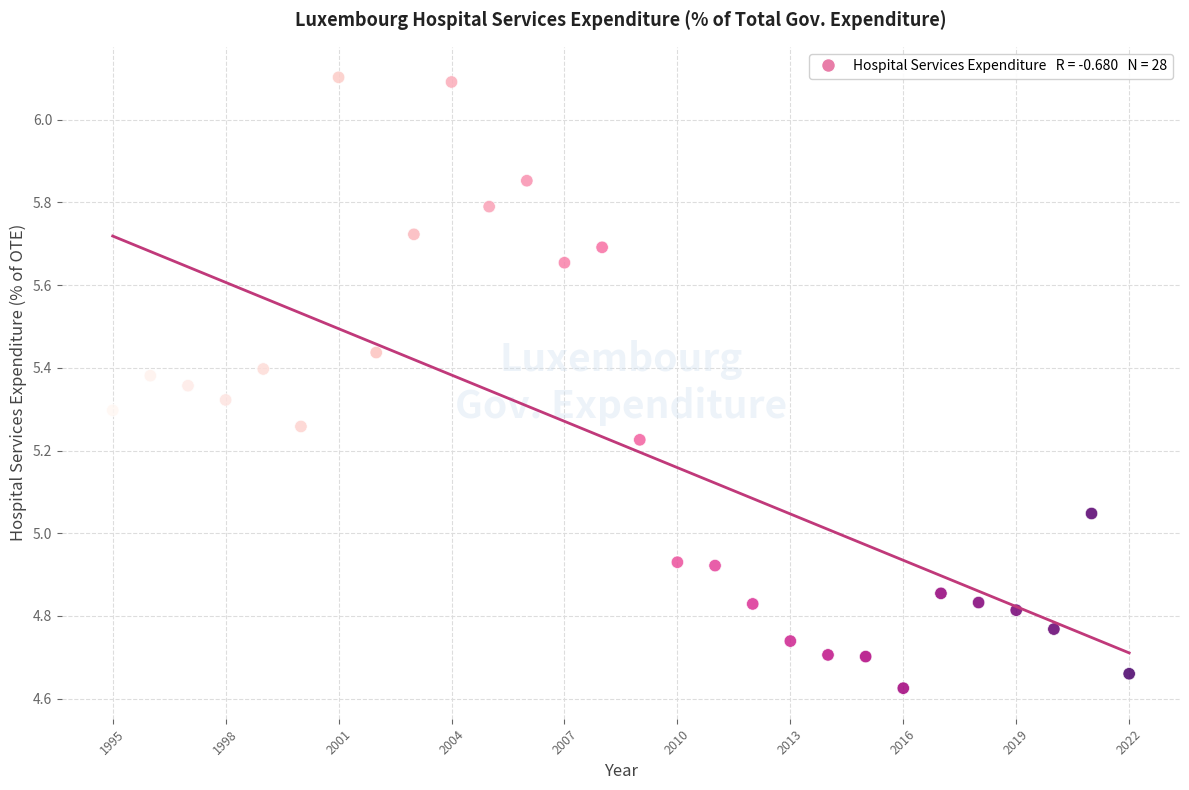

What is the range of Y values (max minus min)?

1.5